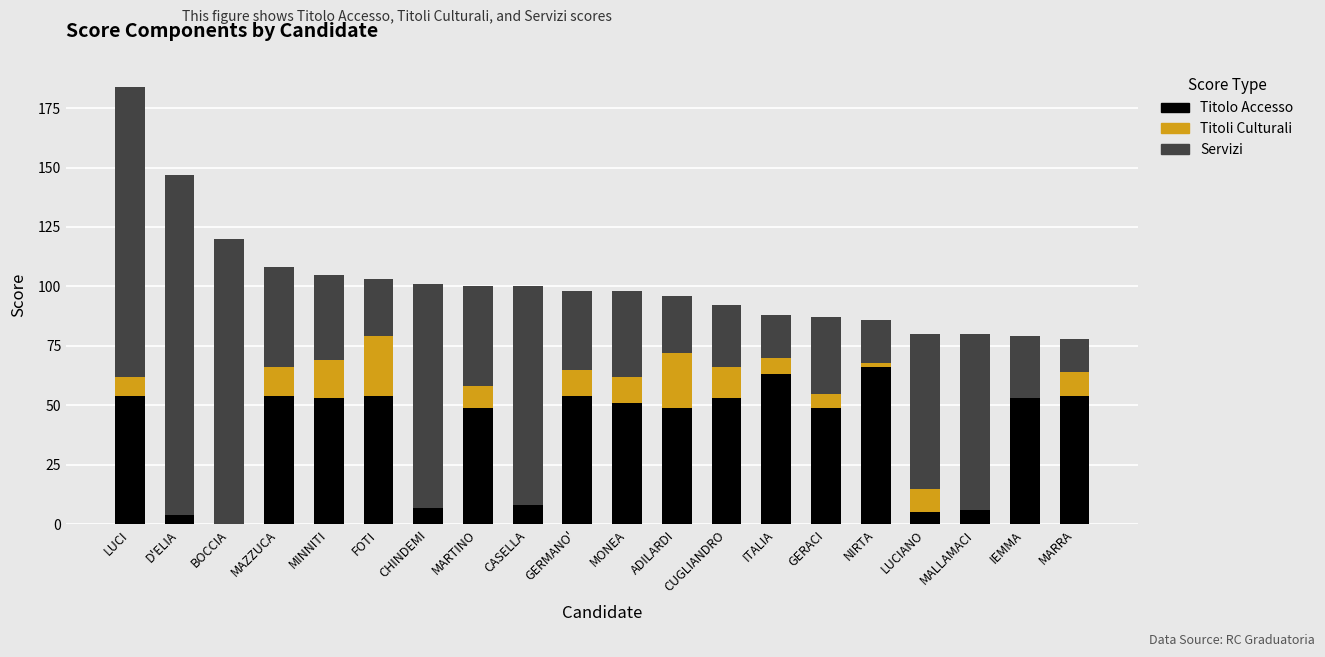

Are the bars horizontal?

No